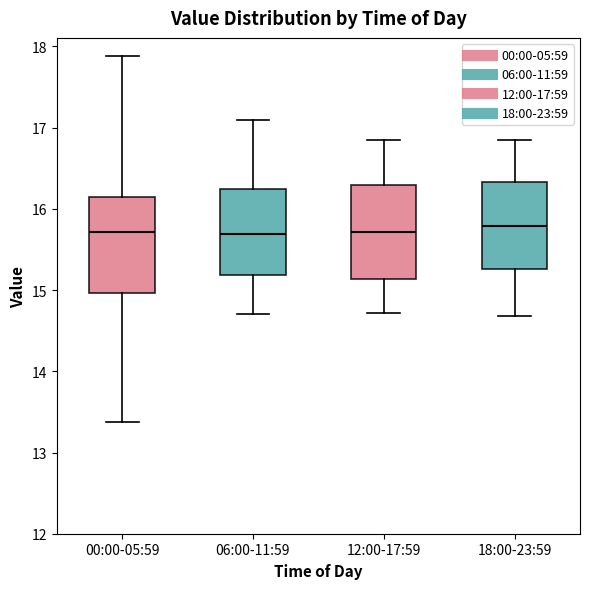

Where does the median line of the box for 18:00-23:59 sit on the y-axis? The values are not printed on the chart, so give them approximately, as read against the axis.

15.8